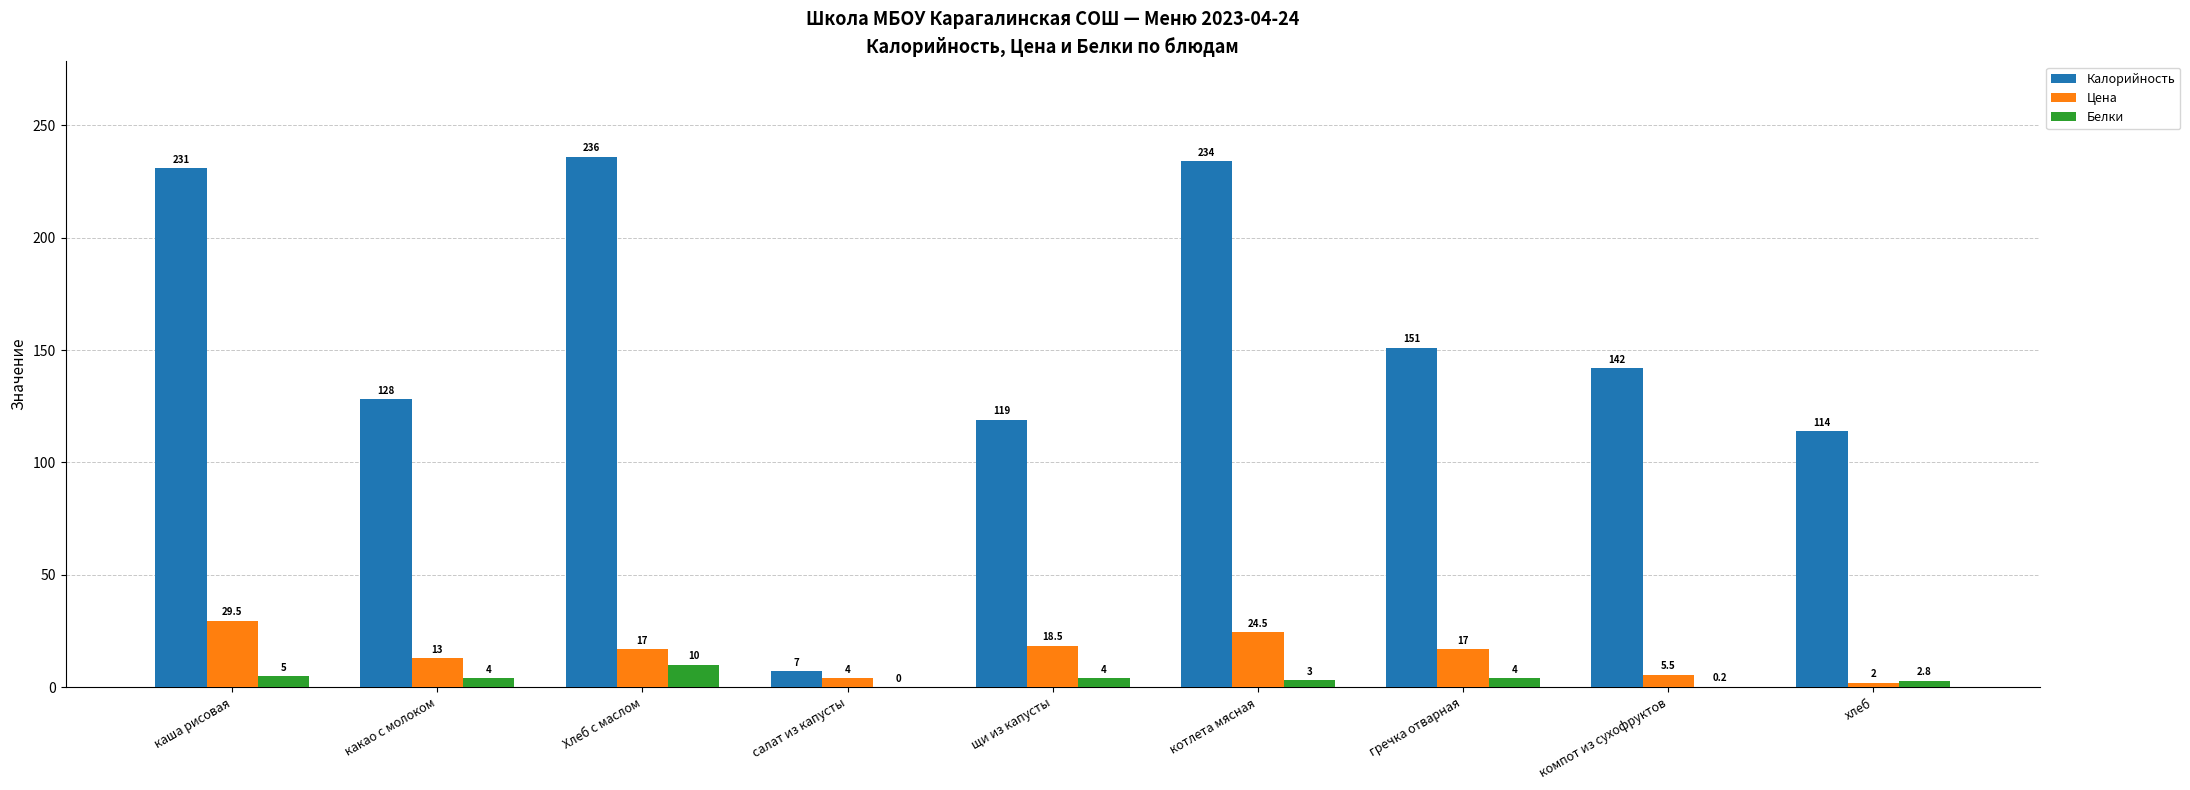

Between каша рисовая and хлеб, which series saw the biggest shift?

Калорийность